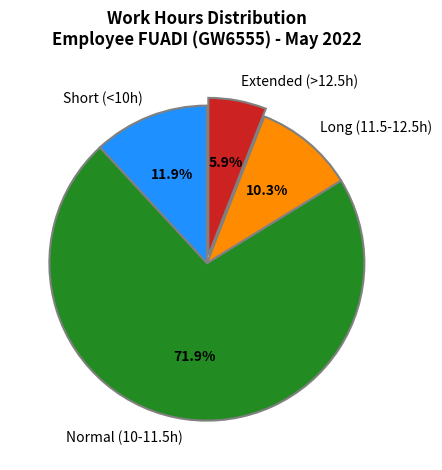

Is there a majority slice in this chart?

Yes